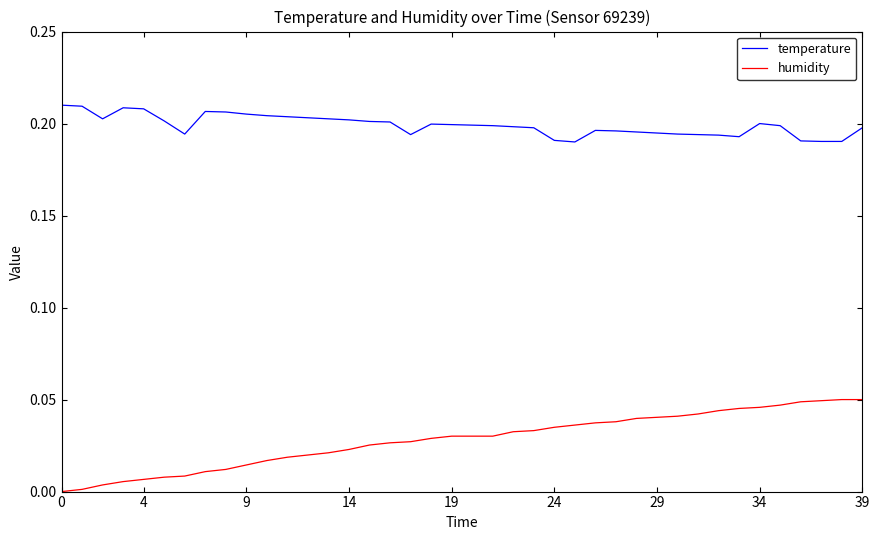

Which series has the widest spread of values?

humidity